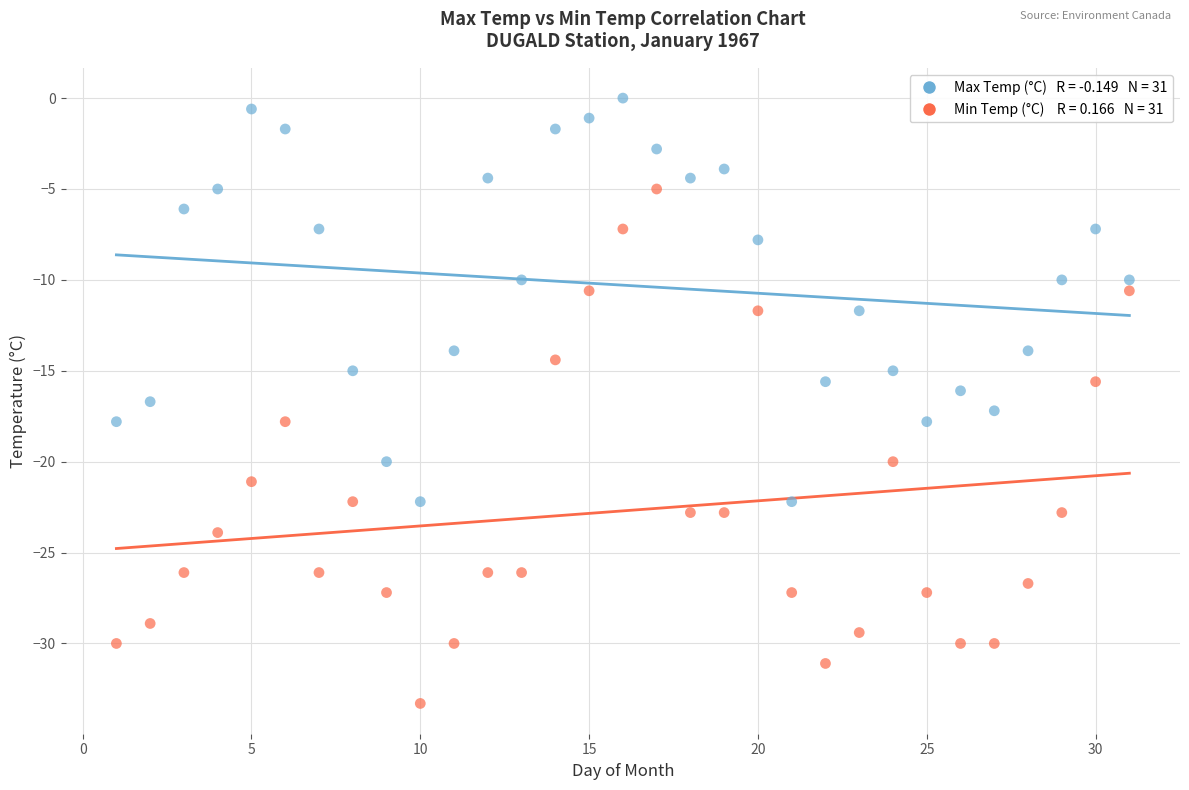

Across all data points, what is the range of X values (max minus min)?

30.0